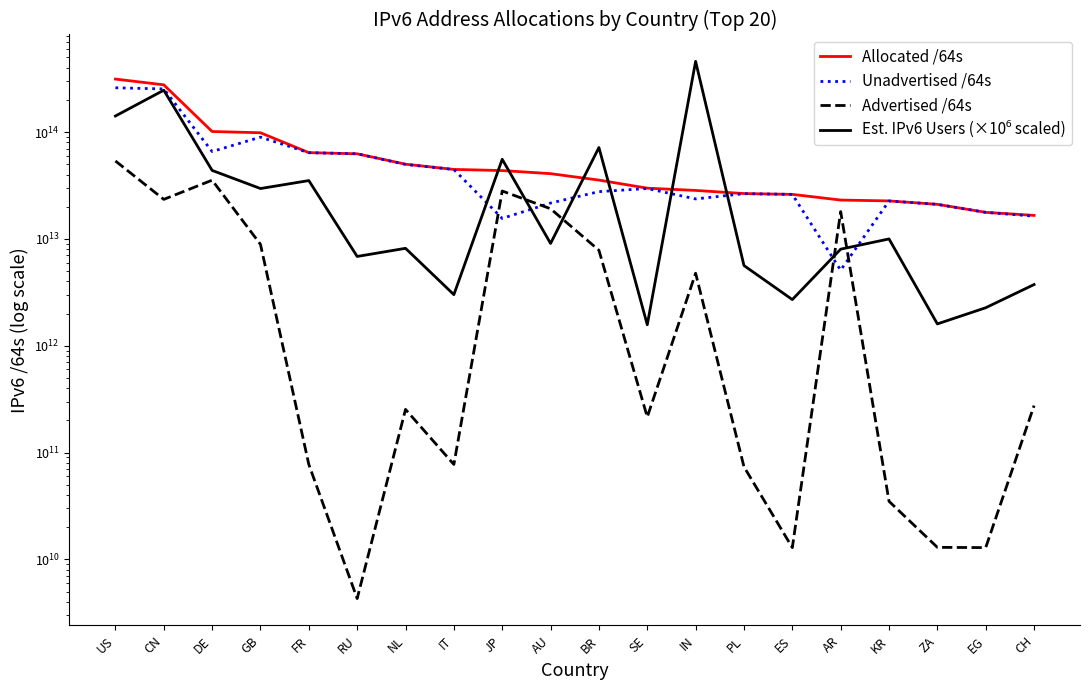

What is the label of the 16th point from the right?

FR